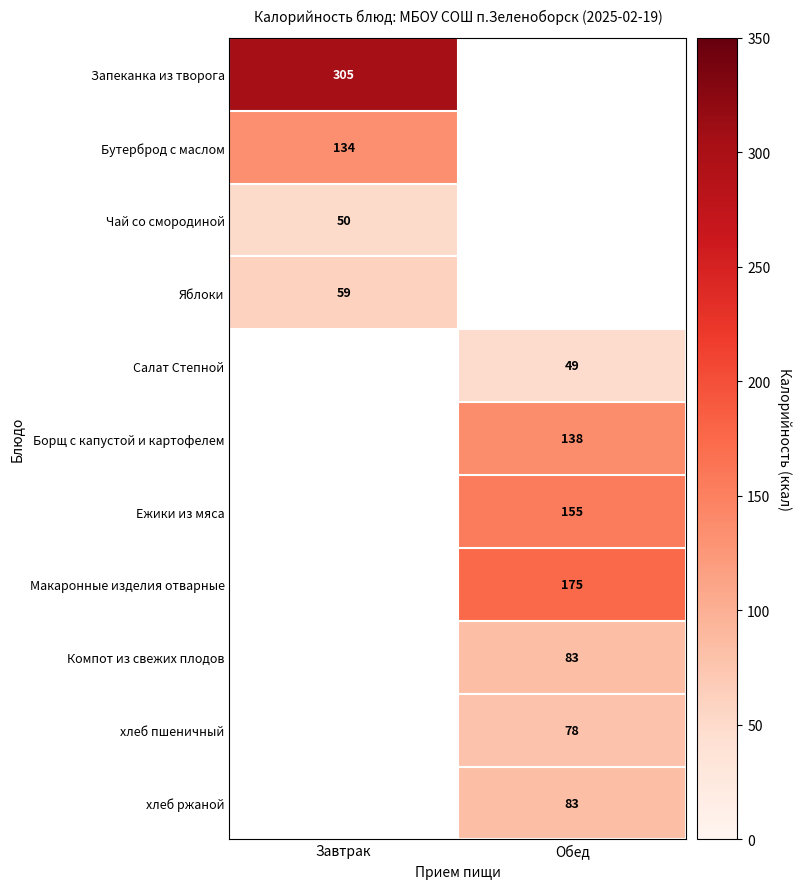

How many data points does each series have?

2